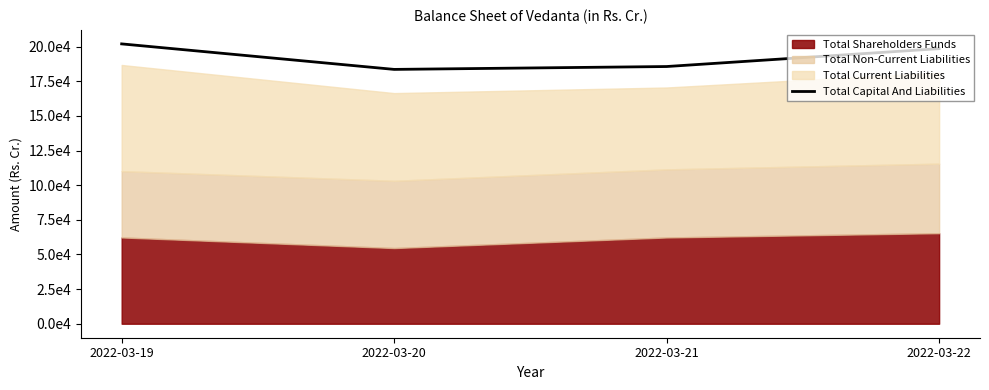

At which label does the data first exceed 198600?

2022-03-19